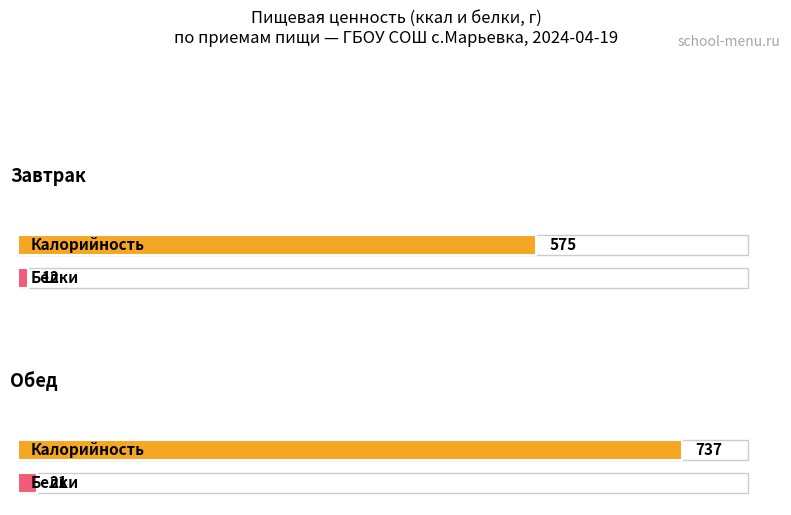

At how many categories does at least one series exceed 458?

2